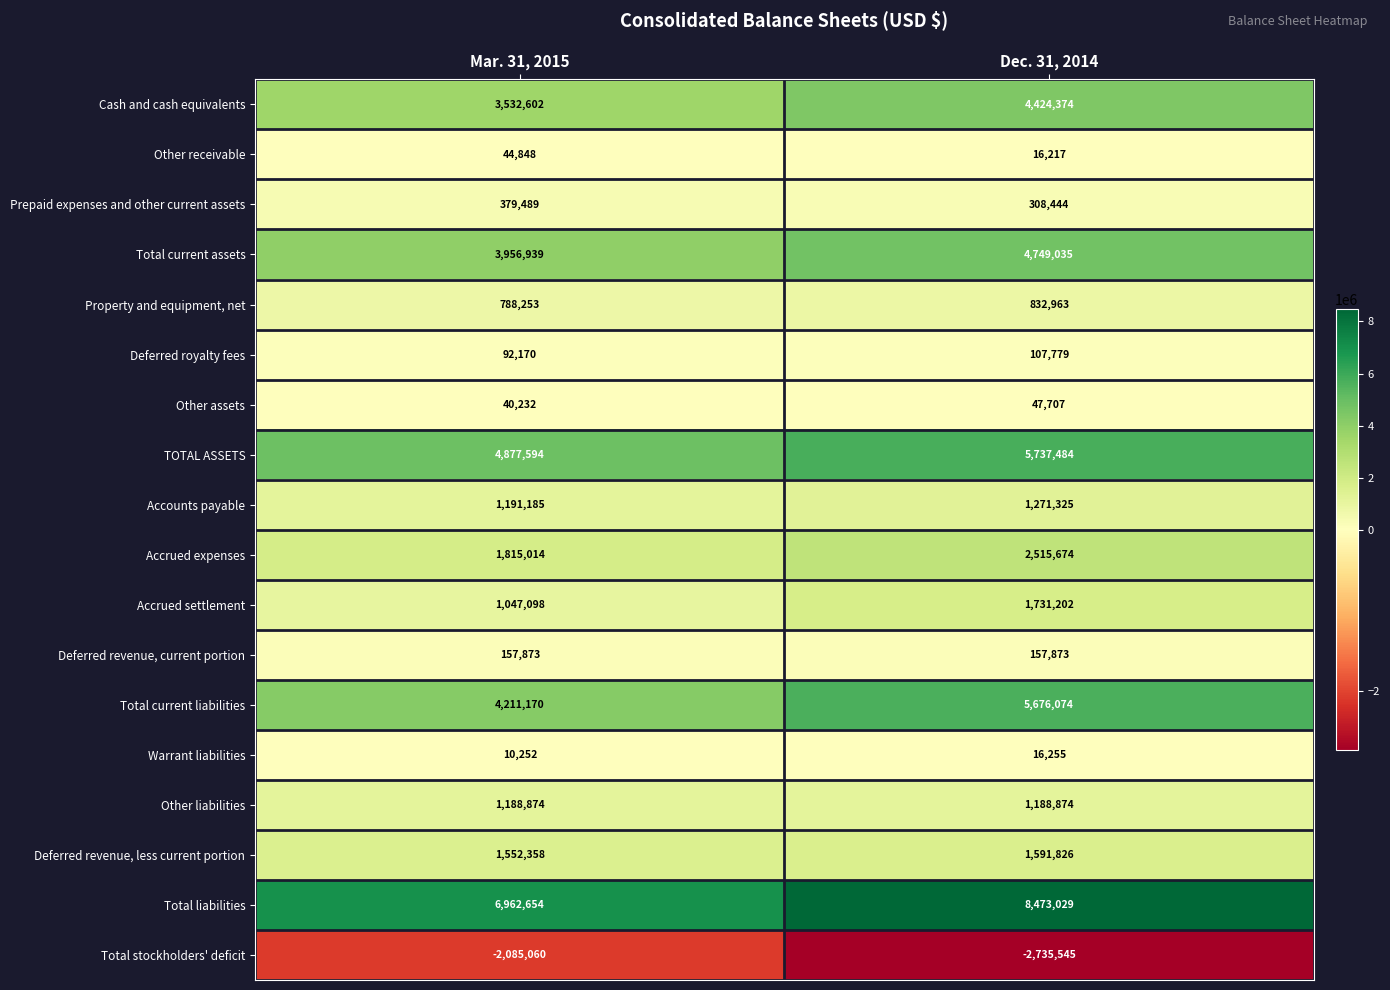

What is the sum of the Total current liabilities values at Dec. 31, 2014 and Mar. 31, 2015?

9887244